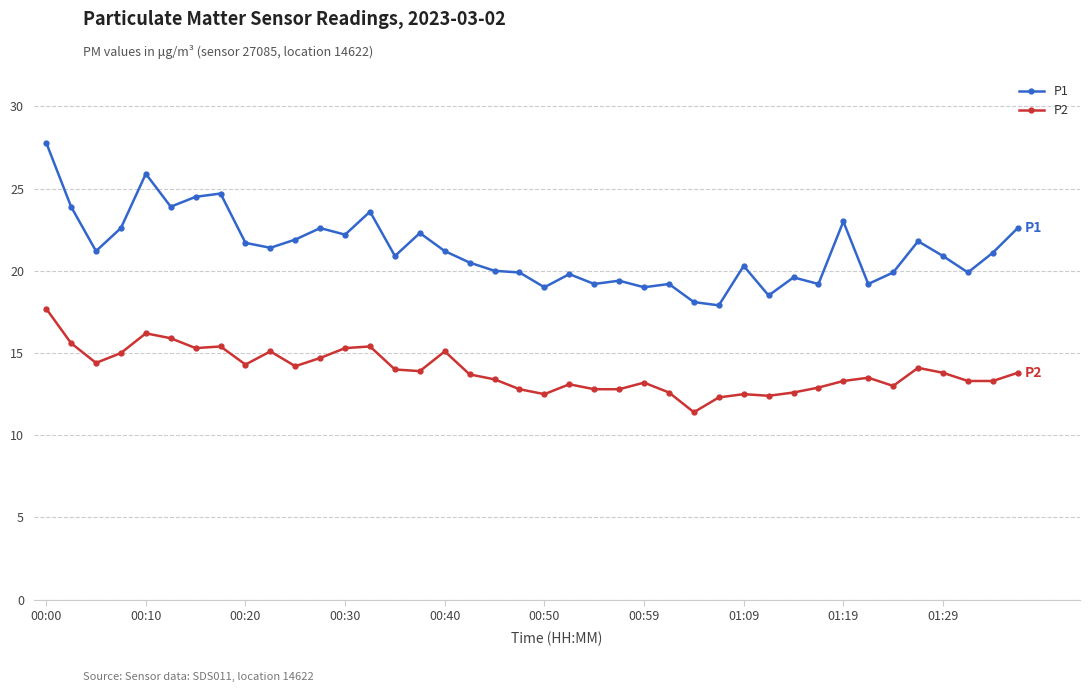

What is the maximum value shown in the chart?

27.8